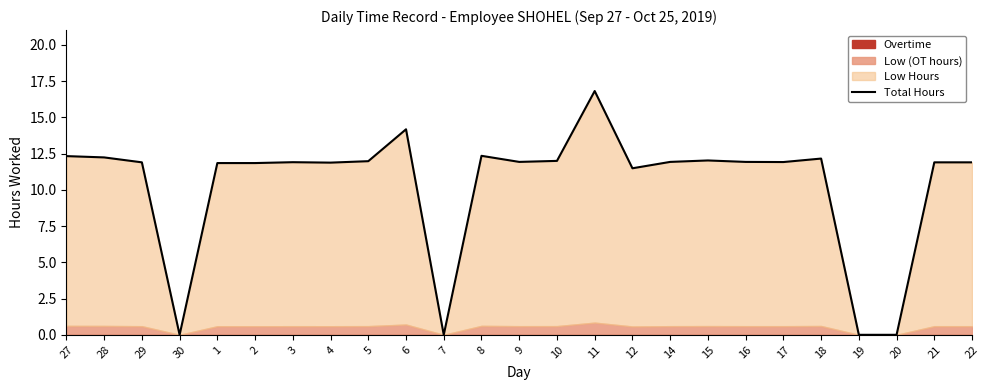

What is the difference between the maximum and minimum values?

16.8